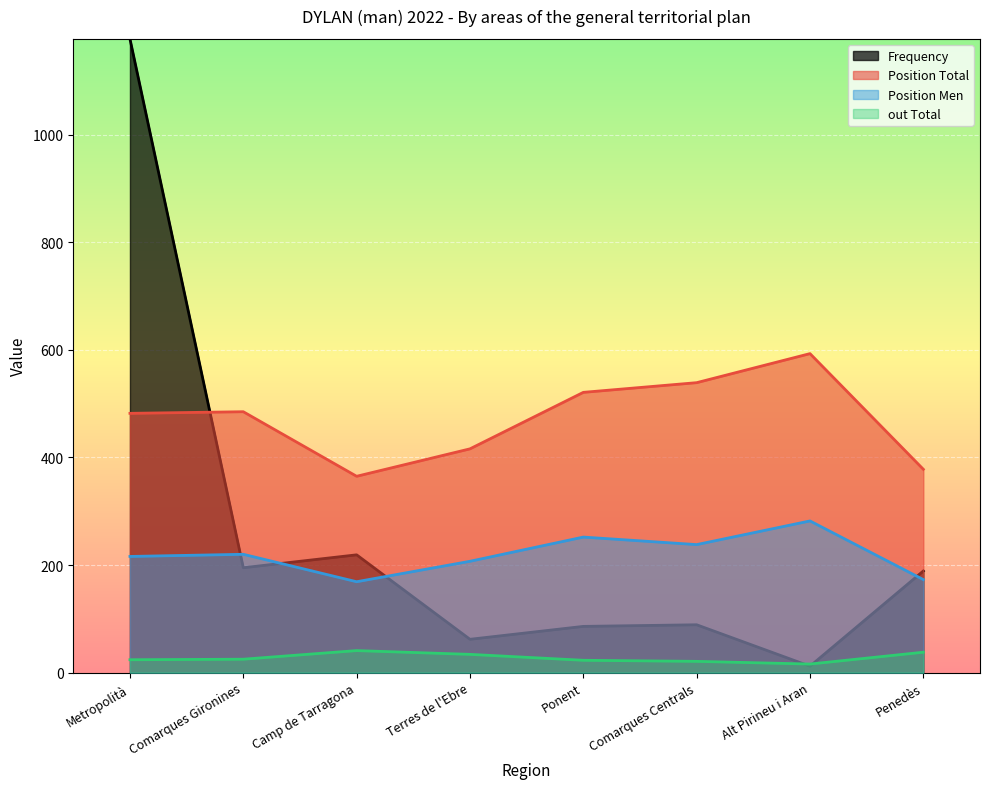

Is it true that Position Men equals 220 at Comarques Gironines?

True